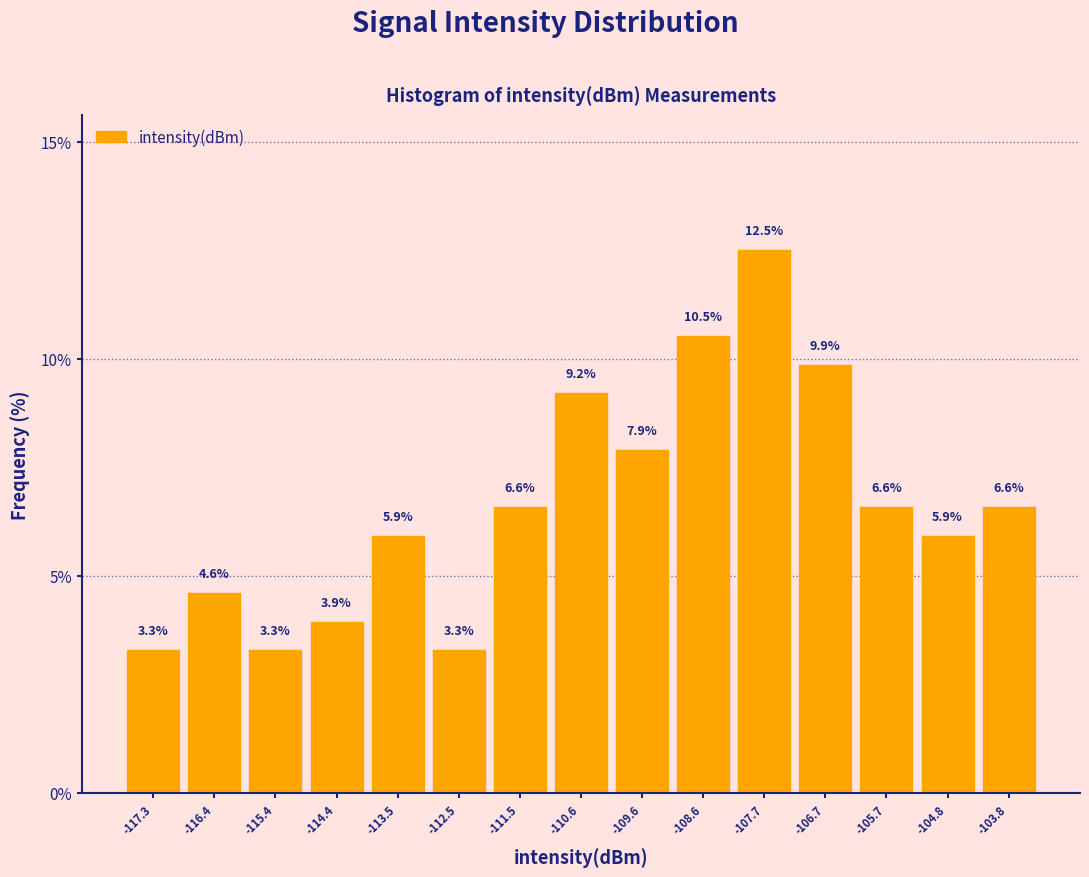

What is the height of the bar covering -105.3 to -104.3 on the x-axis? The bar edges are not printed on the chart, so give them approximately, as read against the axis.

5.9